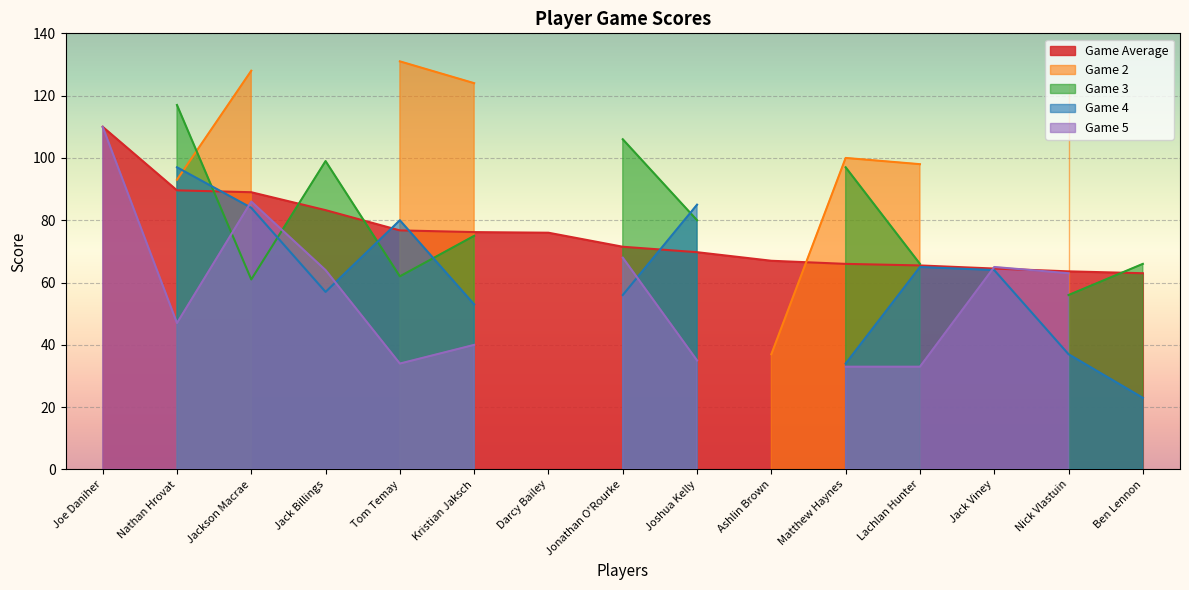

At which category is the sum across all series the highest?

Jackson Macrae